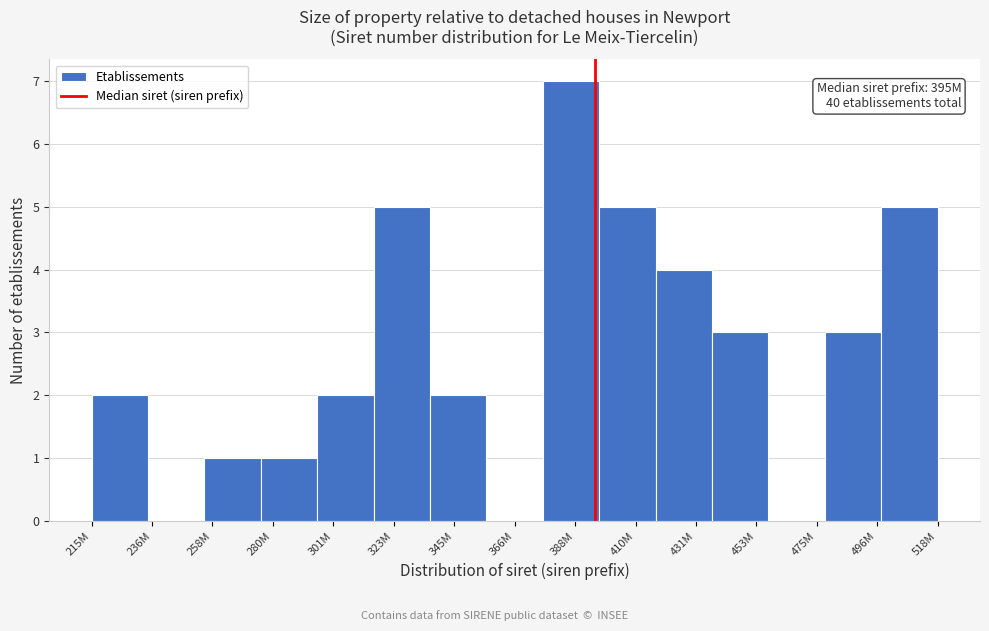

Reading right to left, extract all data points from this chart.

518M=5	496M=3	475M=0	453M=3	431M=4	410M=5	388M=7	366M=0	345M=2	323M=5	301M=2	280M=1	258M=1	236M=0	215M=2